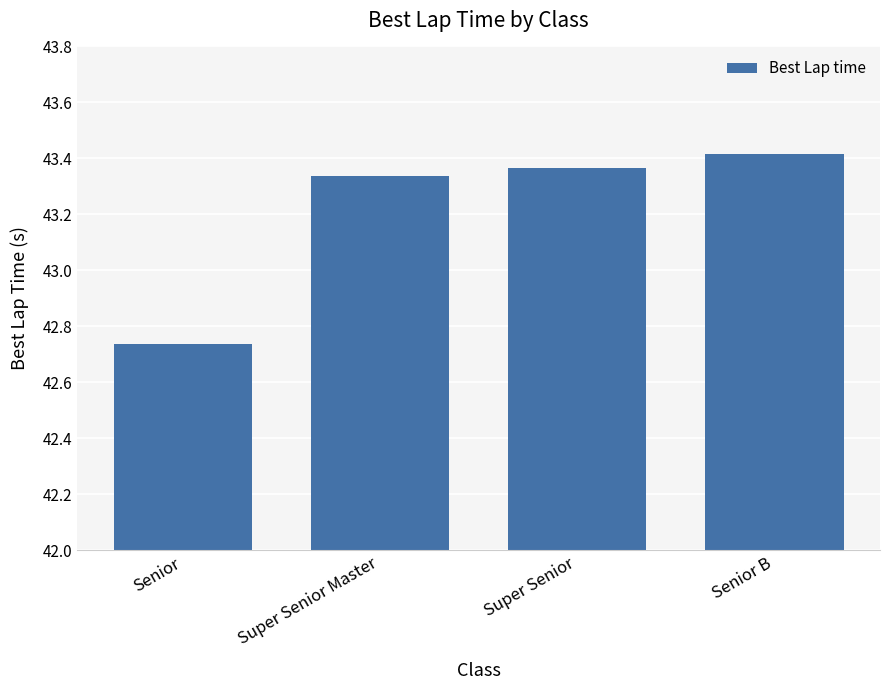

Which label corresponds to the largest value in the chart?

Senior B